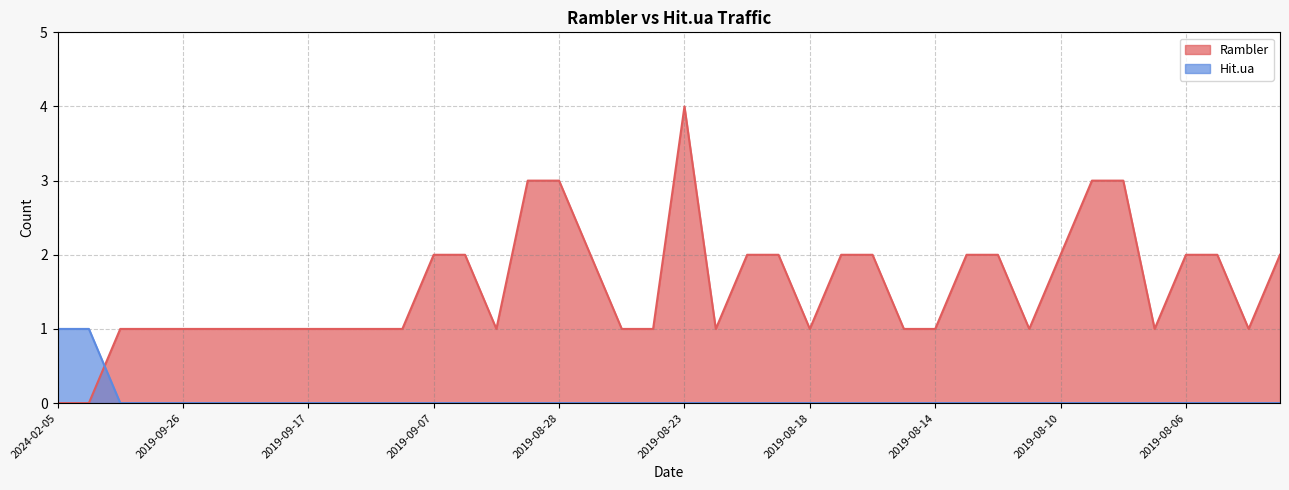

What is the sum of all Hit.ua values?

2